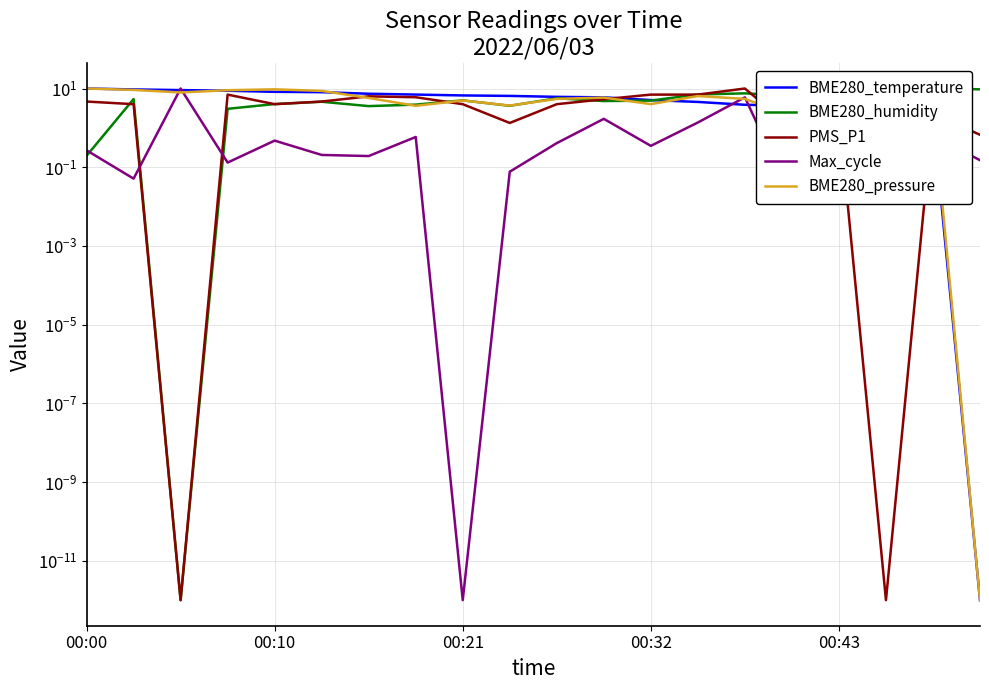

Between 00:10 and 17, which is larger?

00:10